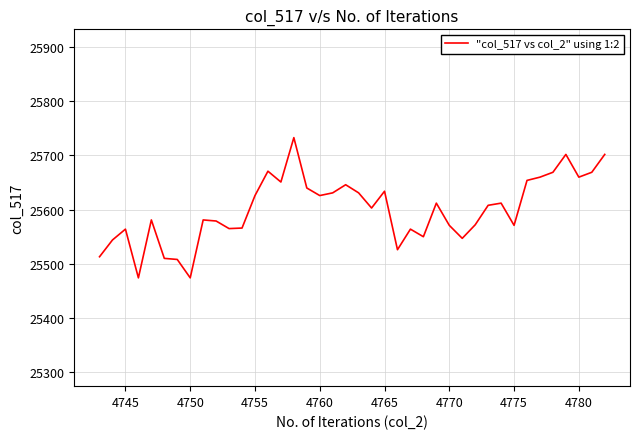

What is the smallest value displayed?

25474